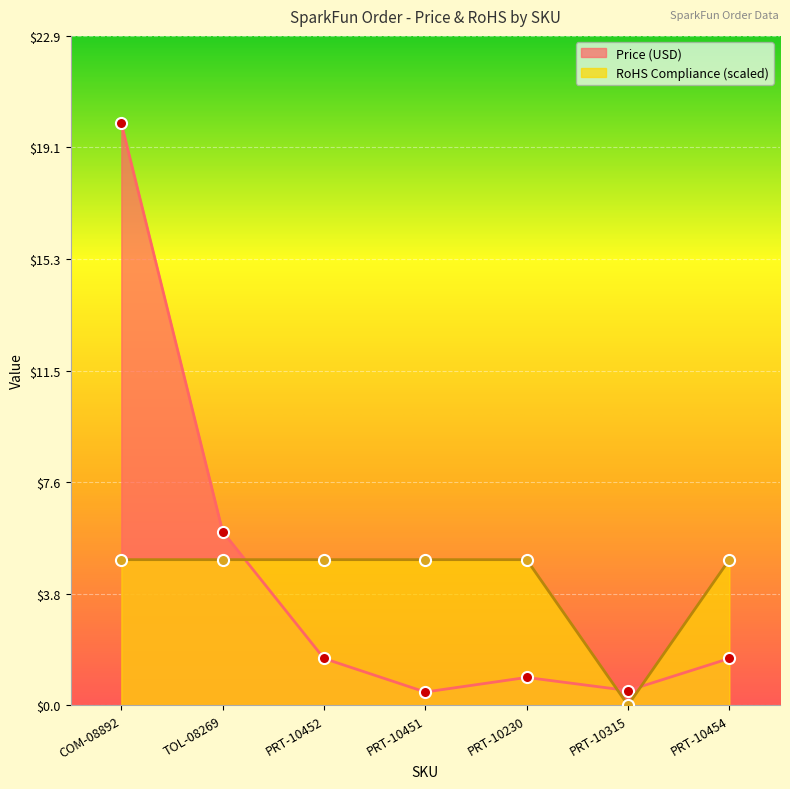

Reading right to left, extract all data points from this chart.

Price (USD): 1.6	0.5	0.9	0.5	1.6	6.0	19.9
RoHS Compliance: 5.0	0.0	5.0	5.0	5.0	5.0	5.0